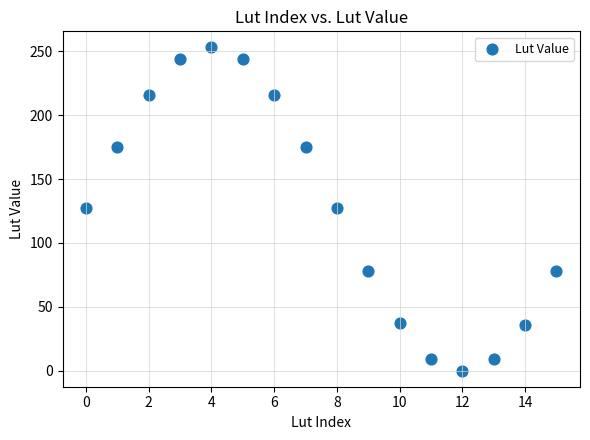

What is the range of Y values (max minus min)?

253